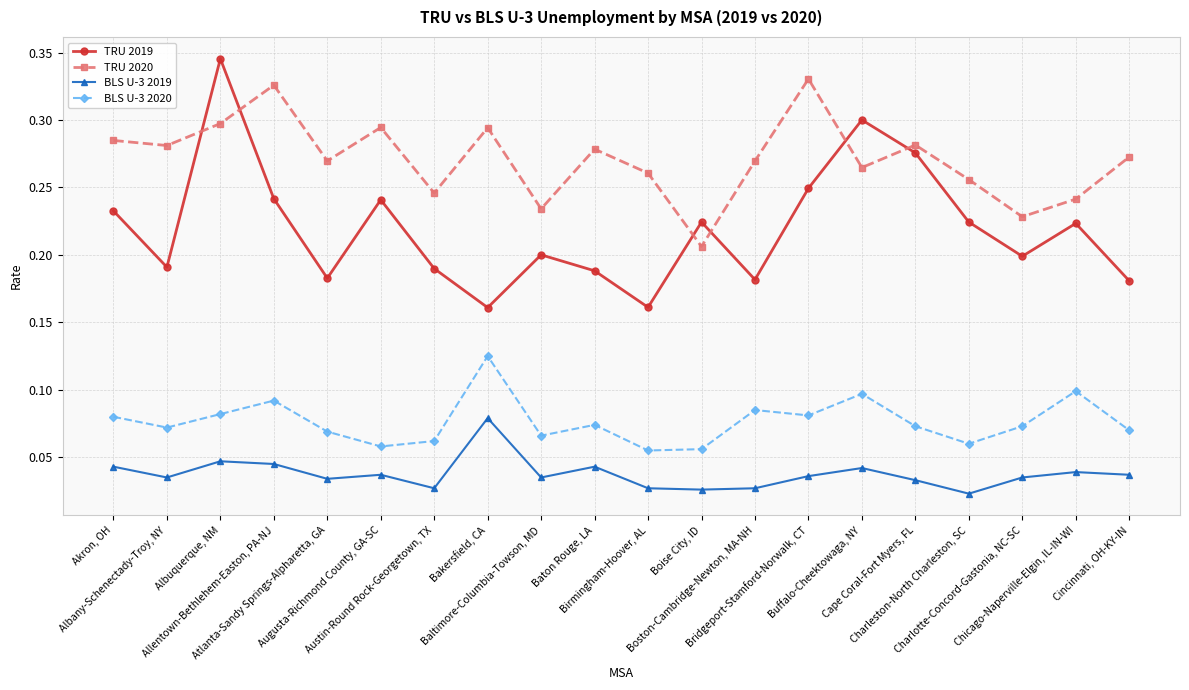

What is the sum of all BLS U-3 2019 values?

0.8